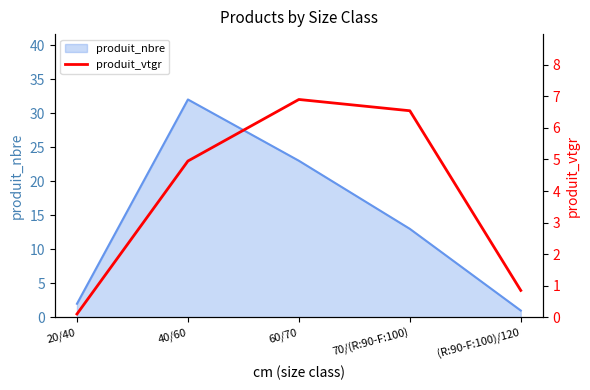

At which label is produit_nbre closest to 16?

70/(R:90-F:100)